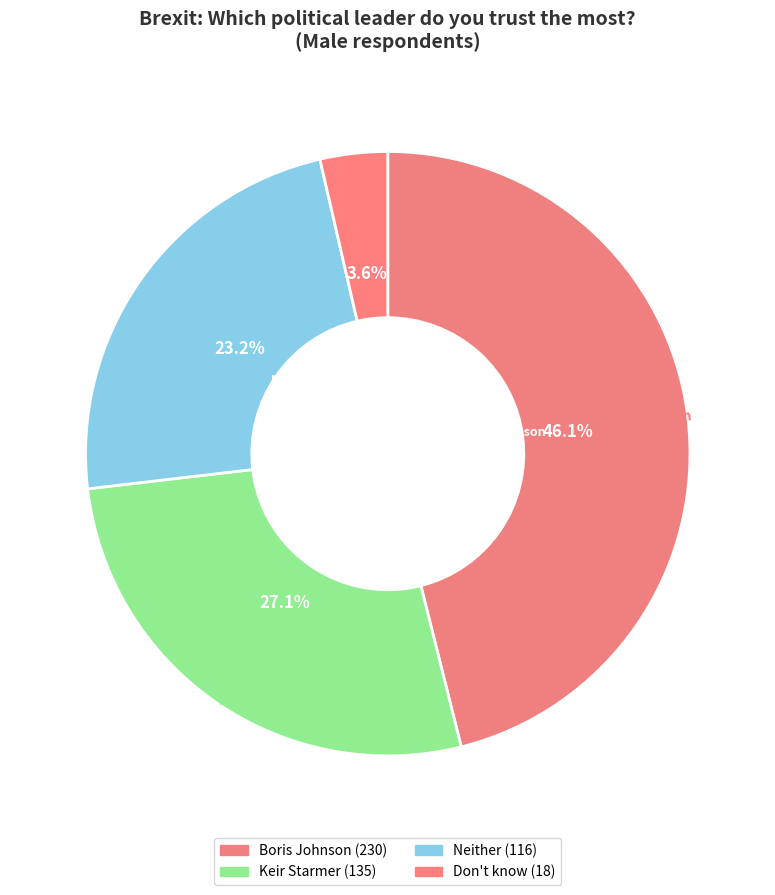

The Neither slice represents 23% of the pie. True or false?

True